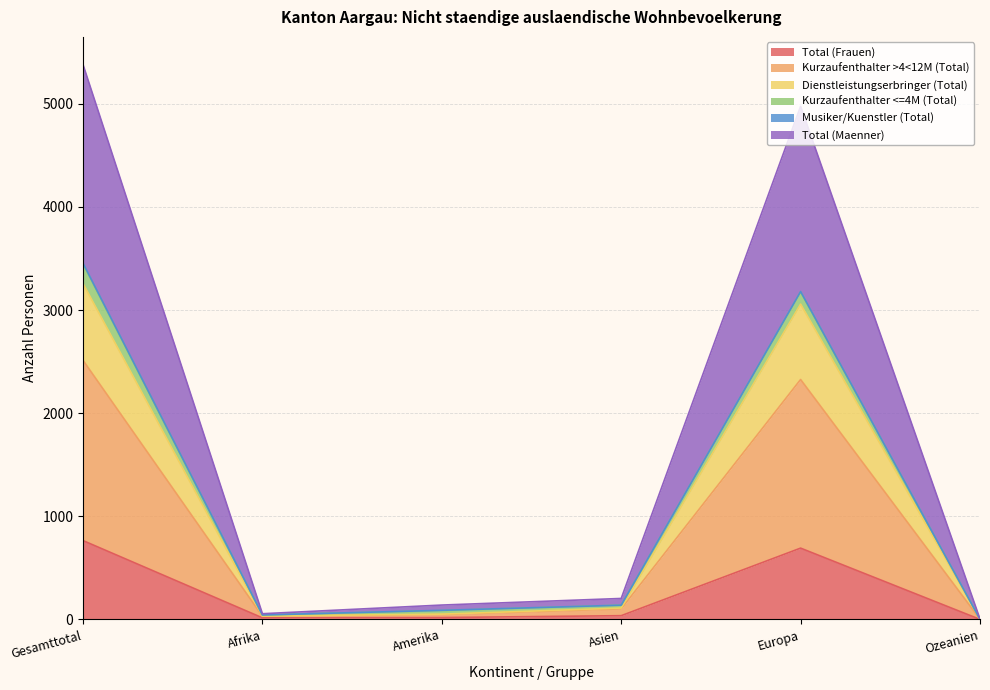

Rank the categories by Kurzaufenthalter >4<12M (Total) value from lowest to highest.

Ozeanien, Afrika, Amerika, Asien, Europa, Gesamttotal